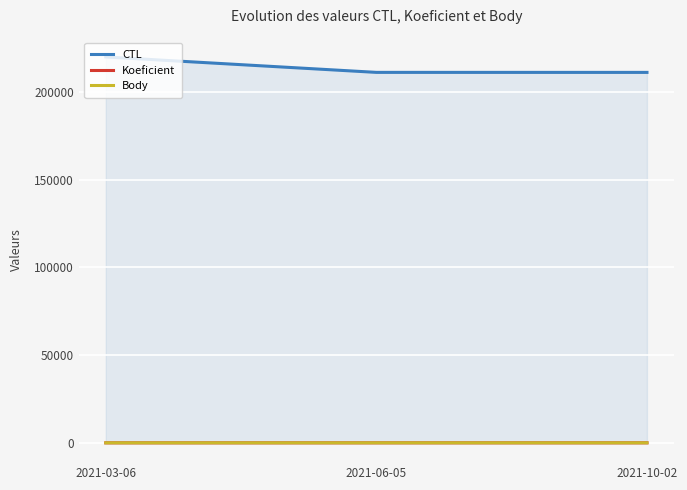

What is the sum of the Koeficient values at 2021-10-02 and 2021-06-05?

19